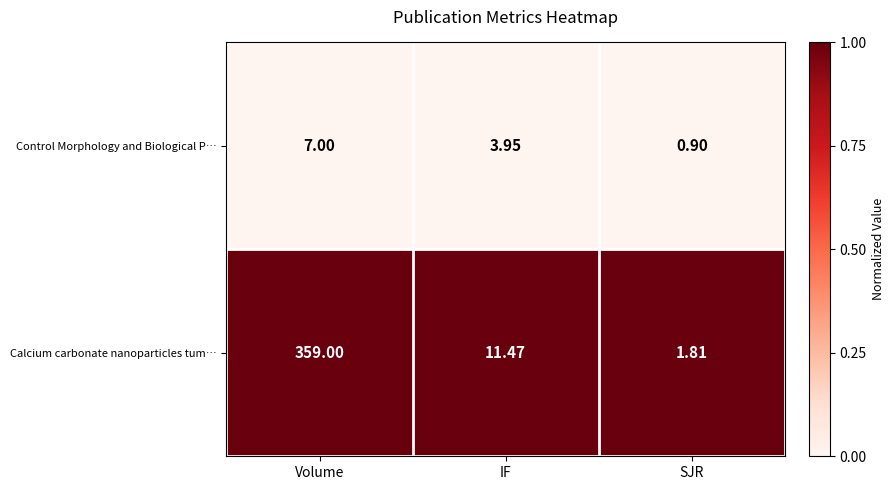

At which category does the chart reach its minimum across all series?

SJR